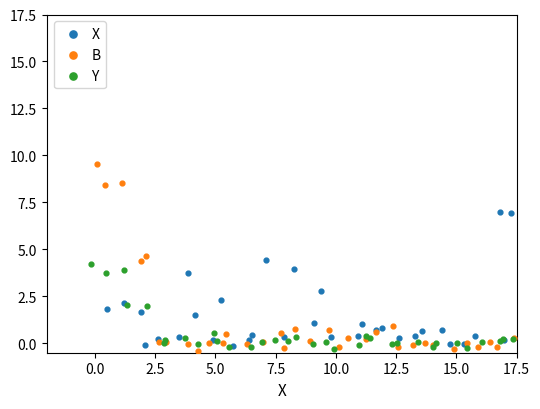

Which series contains the highest Y value?

X